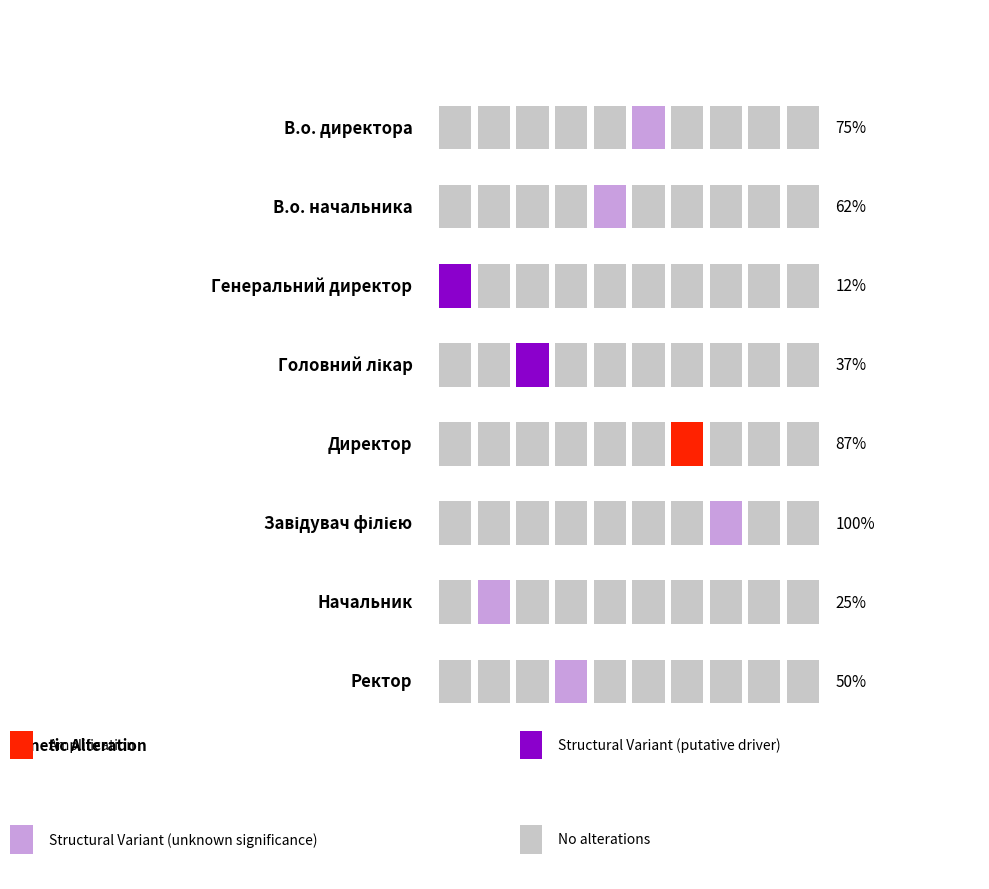

Does the chart contain any negative values?

No